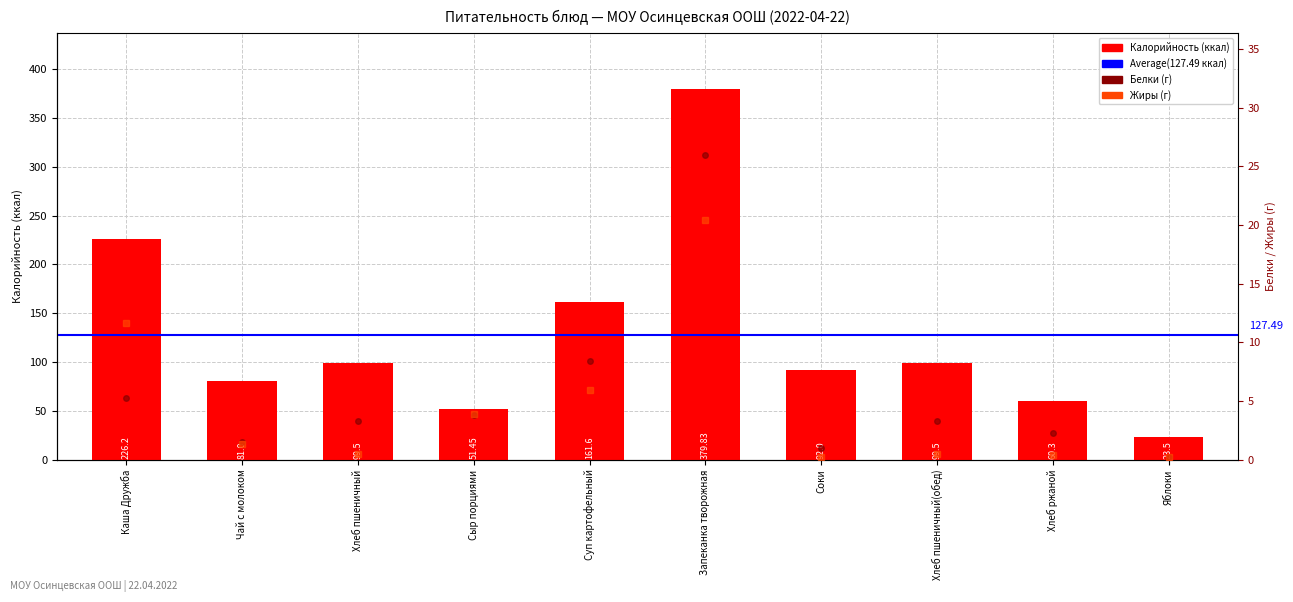

Reading right to left, extract all data points from this chart.

Калорийность: Яблоки=23.5	Хлеб ржаной=60.3	Хлеб пшеничный(обед)=99.5	Соки=92.0	Запеканка творожная=379.8	Суп картофельный=161.6	Сыр порциями=51.5	Хлеб пшеничный=99.5	Чай с молоком=81.0	Каша Дружба=226.2
Белки: Яблоки=0.2	Хлеб ржаной=2.3	Хлеб пшеничный(обед)=3.3	Соки=1.0	Запеканка творожная=26.0	Суп картофельный=8.4	Сыр порциями=3.8	Хлеб пшеничный=3.3	Чай с молоком=1.5	Каша Дружба=5.3
Жиры: Яблоки=0.2	Хлеб ржаной=0.4	Хлеб пшеничный(обед)=0.5	Соки=0.2	Запеканка творожная=20.4	Суп картофельный=6.0	Сыр порциями=3.9	Хлеб пшеничный=0.5	Чай с молоком=1.3	Каша Дружба=11.7